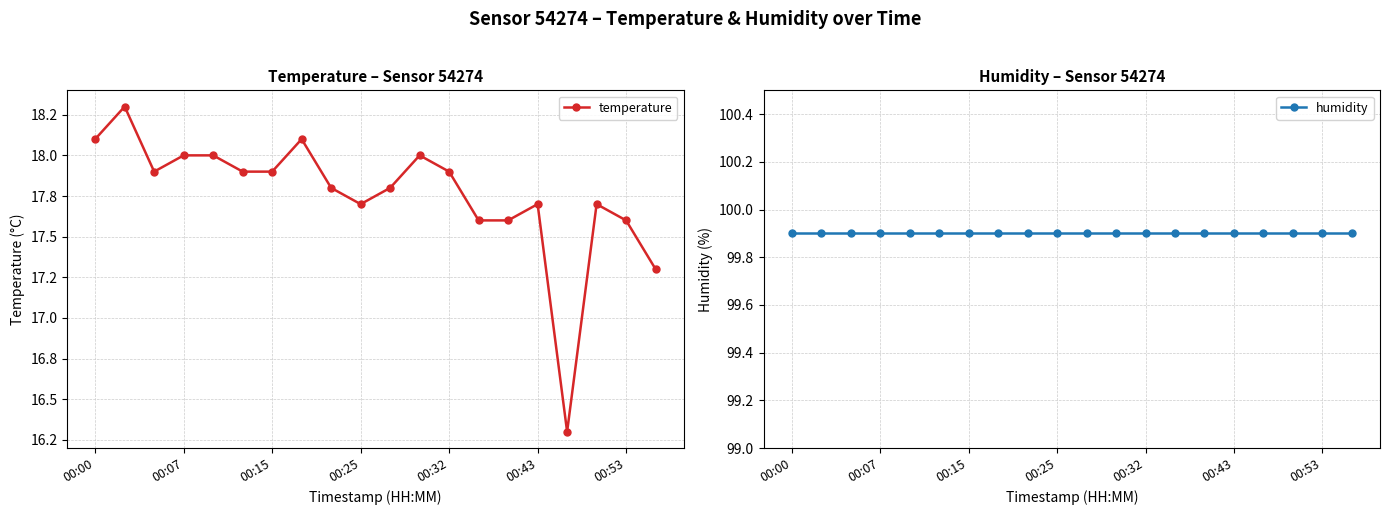

What is the average value of the humidity series?

99.9